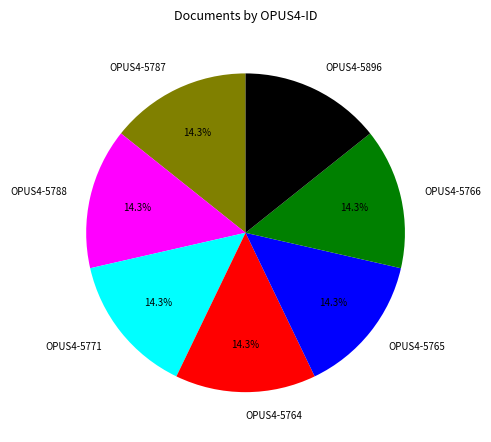

To the nearest percent, what is the average slice percentage?

14%